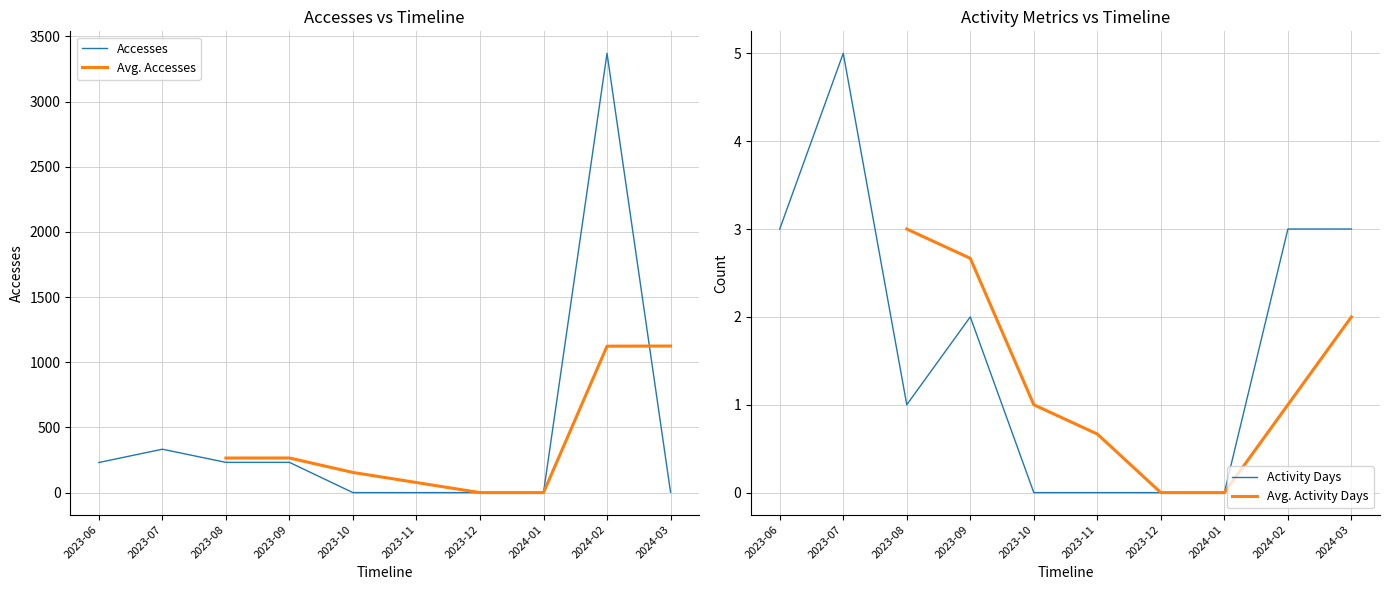

Count the Avg. Accesses values in the range 77 to 265.

2